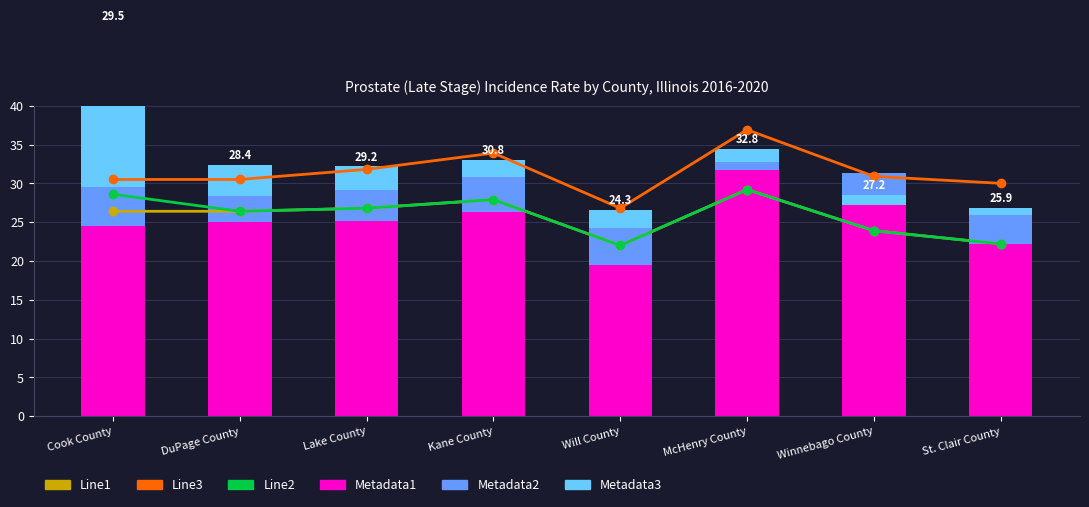

How many data points in Metadata2 are above 4?

4